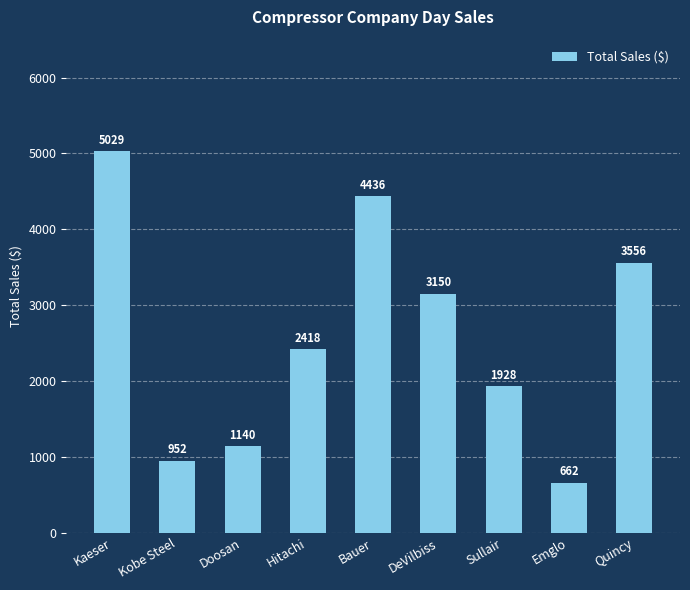

Does the chart contain stacked bars?

No